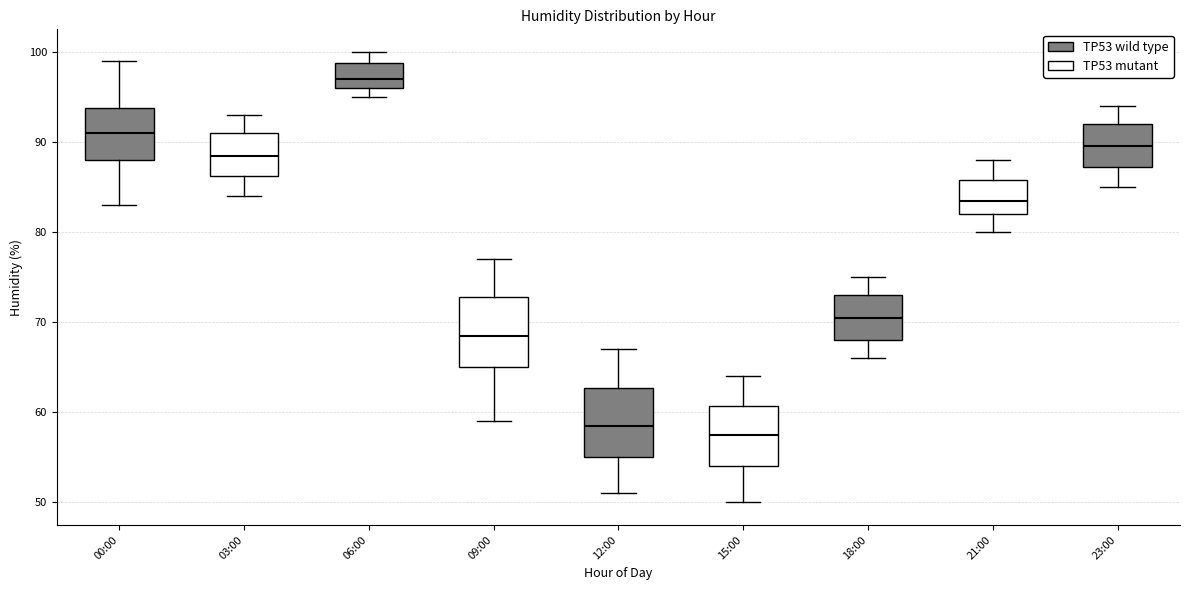

Which box's median line is the lowest?

15:00